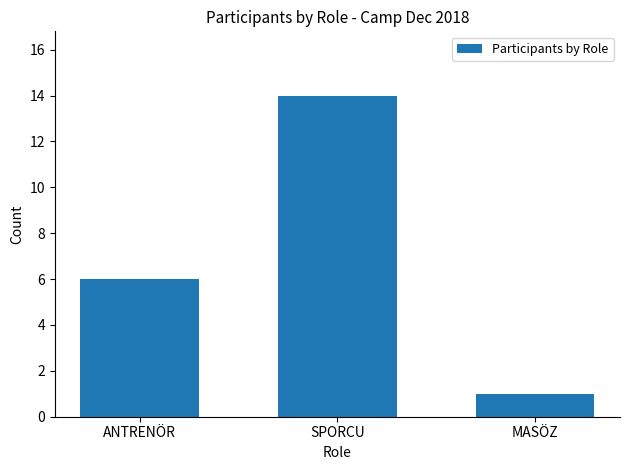

Reading left to right, extract all data points from this chart.

ANTRENÖR=6	SPORCU=14	MASÖZ=1